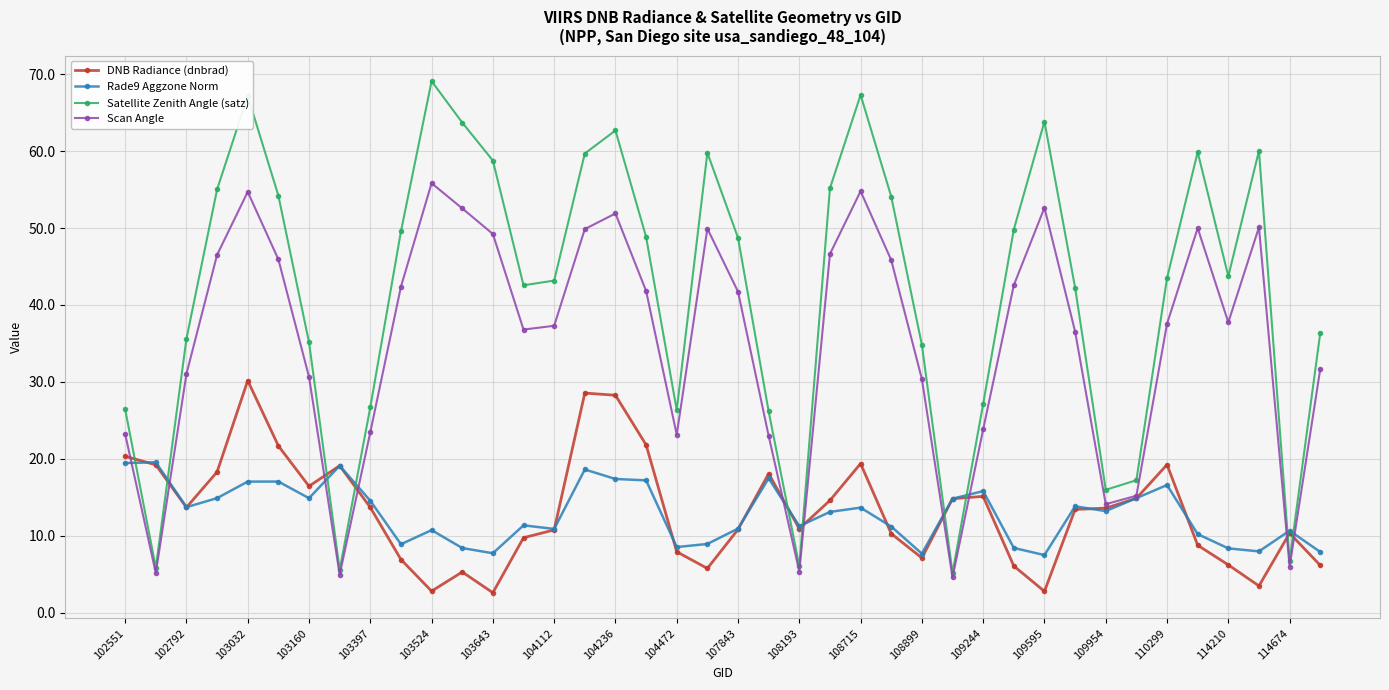

True or false: Rade9 Aggzone Norm has more than 1 points higher than both neighbors.

True